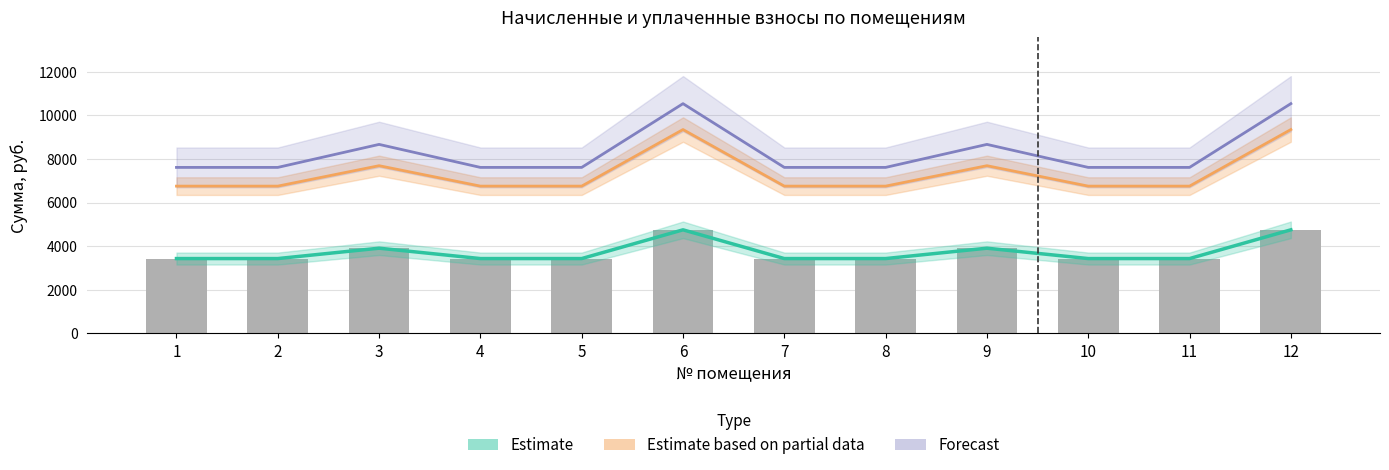

Which label corresponds to the smallest value in the chart?

1